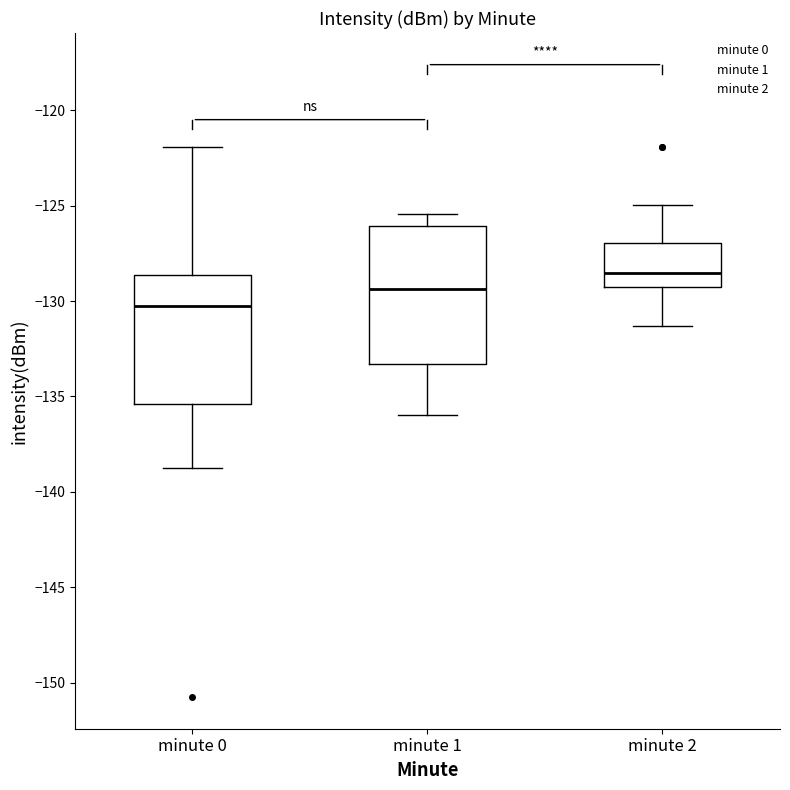

Reading left to right, transcribe this box plot: for each box, give where its median line is, the range the box spans, and where its two whiskers end, as read against the y-axis. The values are not printed on the chart, so give them approximately, as read against the axis.

minute 0: median -130.0, box -135.5 to -128.5, whiskers -139.0 to -122.0
minute 1: median -129.5, box -133.5 to -126.0, whiskers -136.0 to -125.5
minute 2: median -128.5, box -129.5 to -127.0, whiskers -131.5 to -125.0